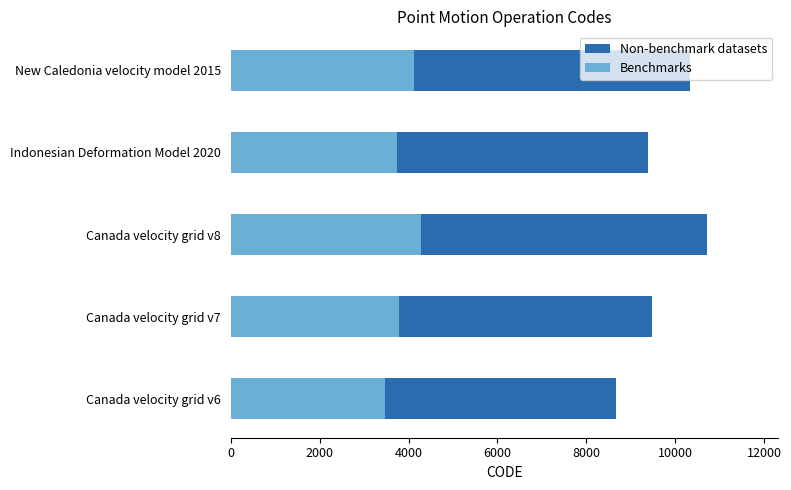

What is the value of the Benchmarks bar at the 4th from the left?

3750.0